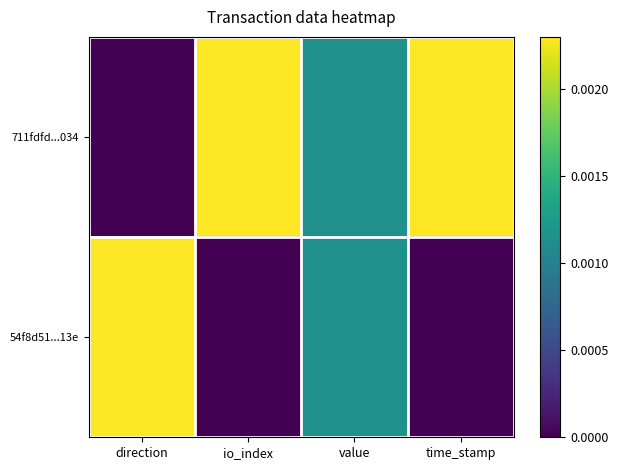

Reading left to right, what are all the values shown in this chart?

711fdfd...034: direction=0.0	io_index=0.0	value=0.0	time_stamp=0.0
54f8d51...13e: direction=0.0	io_index=0.0	value=0.0	time_stamp=0.0